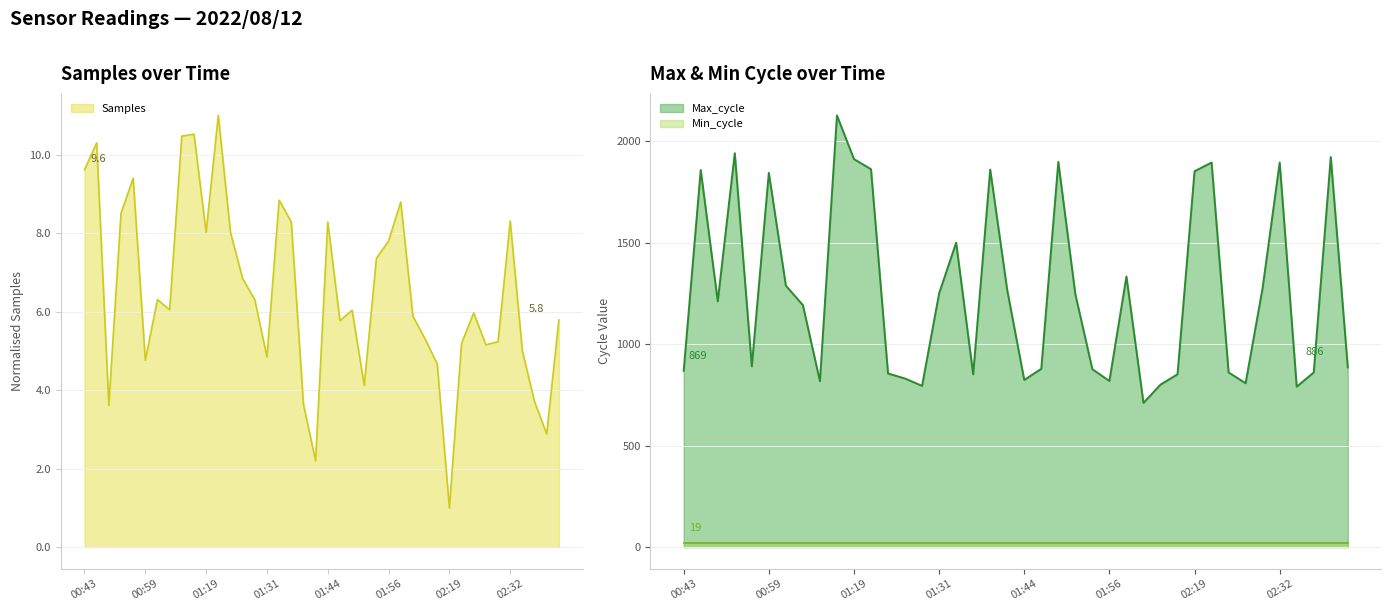

At how many categories does at least one series exceed 1556?

12